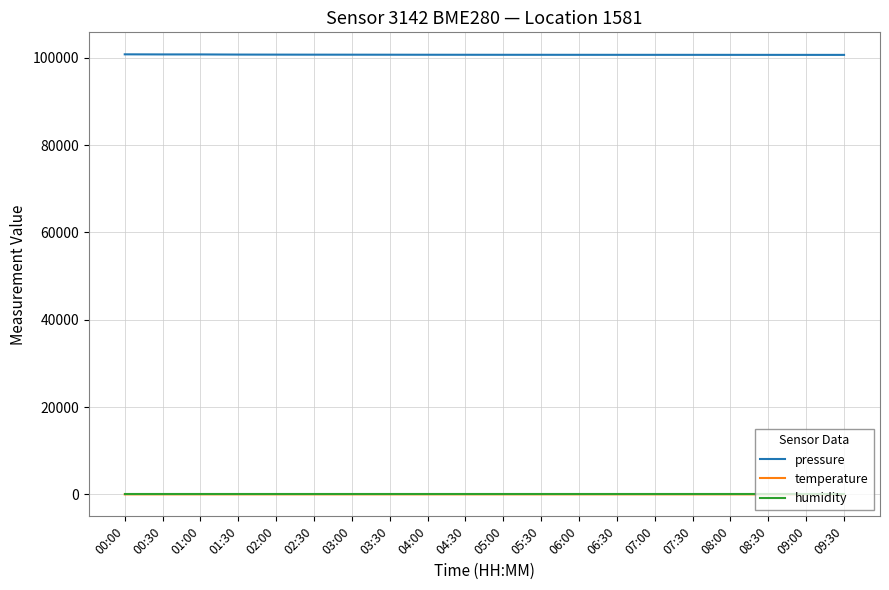

True or false: temperature and pressure intersect in this chart.

False